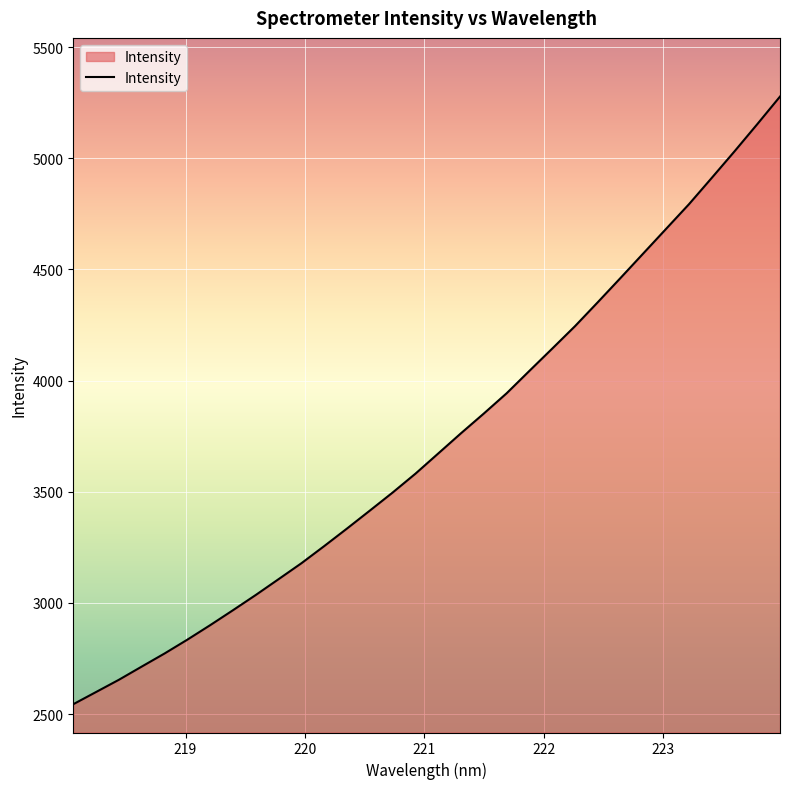

What is the difference between the maximum and minimum values?

2732.7